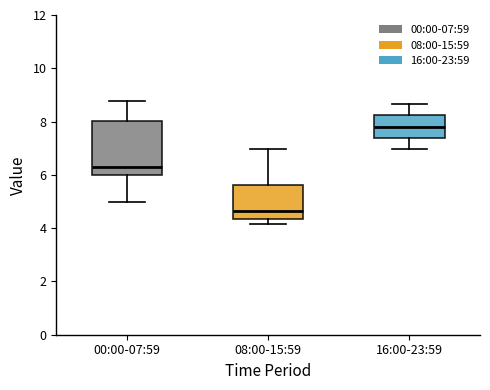

Comparing the boxes themselves (not the whiskers), which one is the tallest?

00:00-07:59